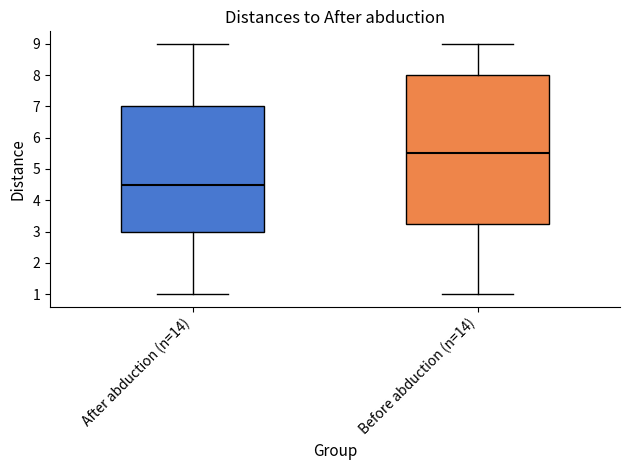

Which box is the tallest, from its lower edge to its upper edge?

Before abduction (n=14)